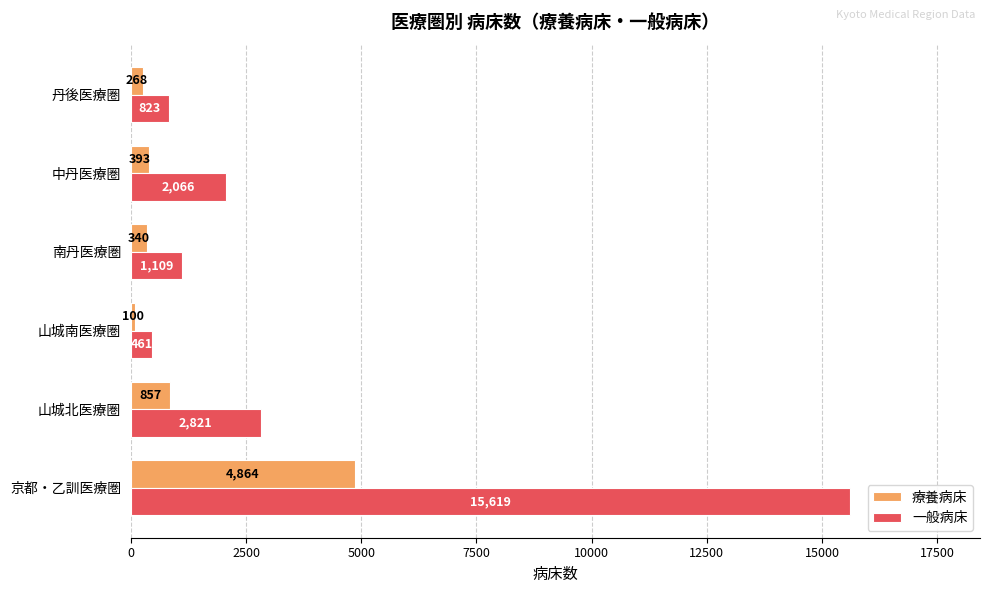

At which label is 療養病床 closest to 2482?

山城北医療圏